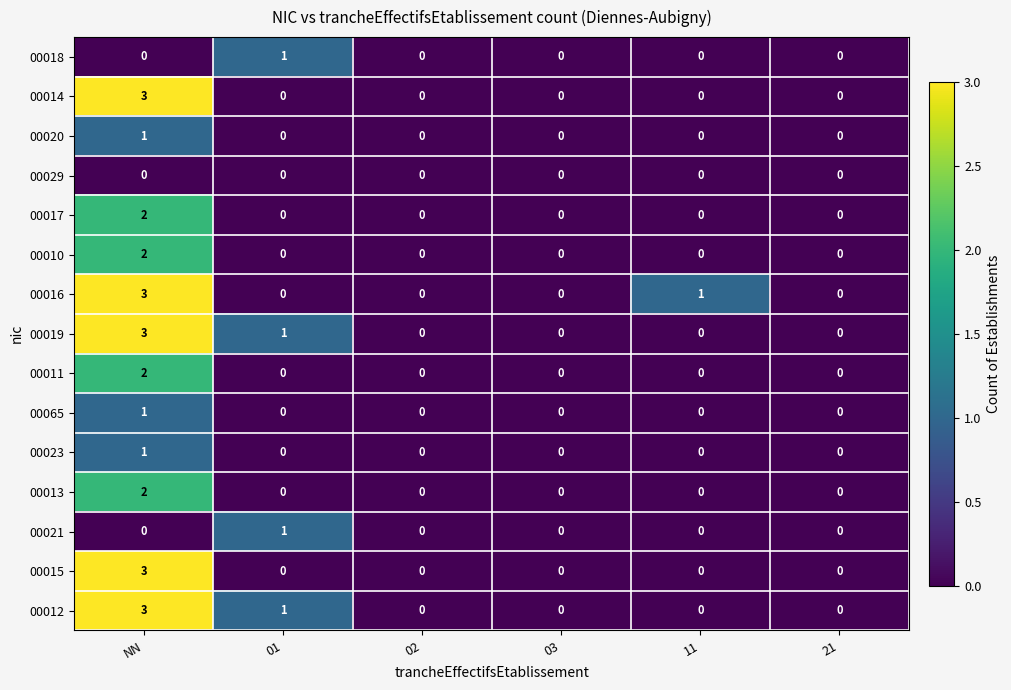

What is the difference between the highest and lowest values at NN?

3